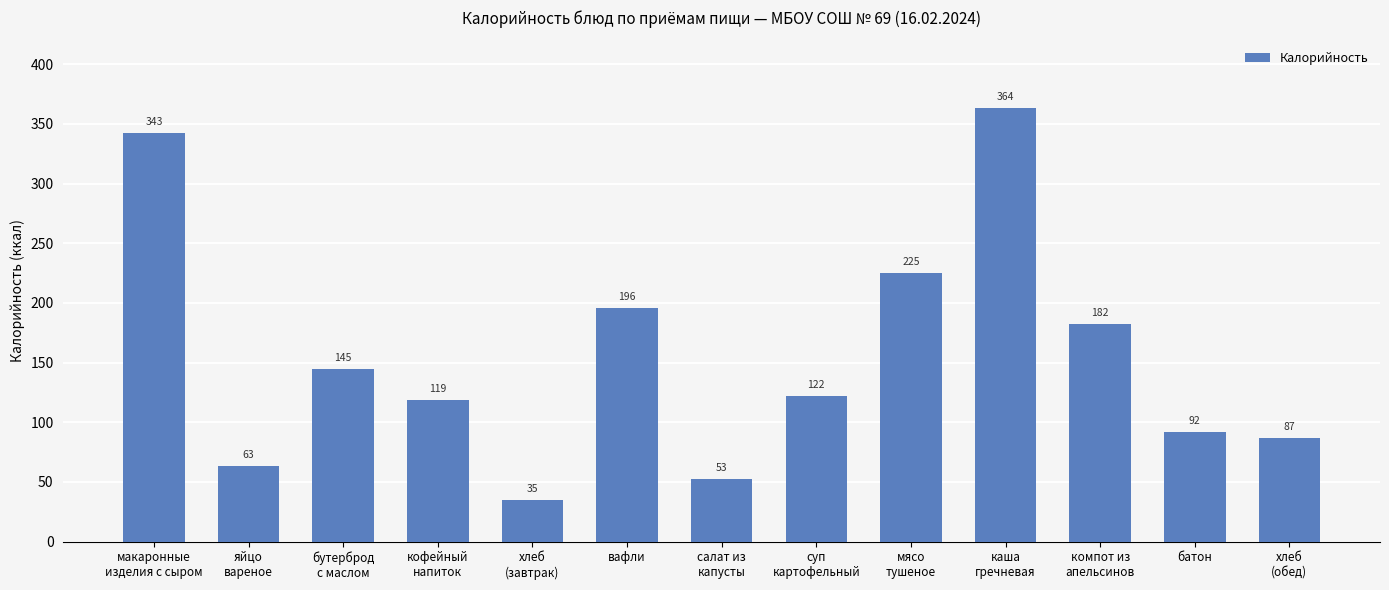

Where is the data nearest to the value 199?

вафли